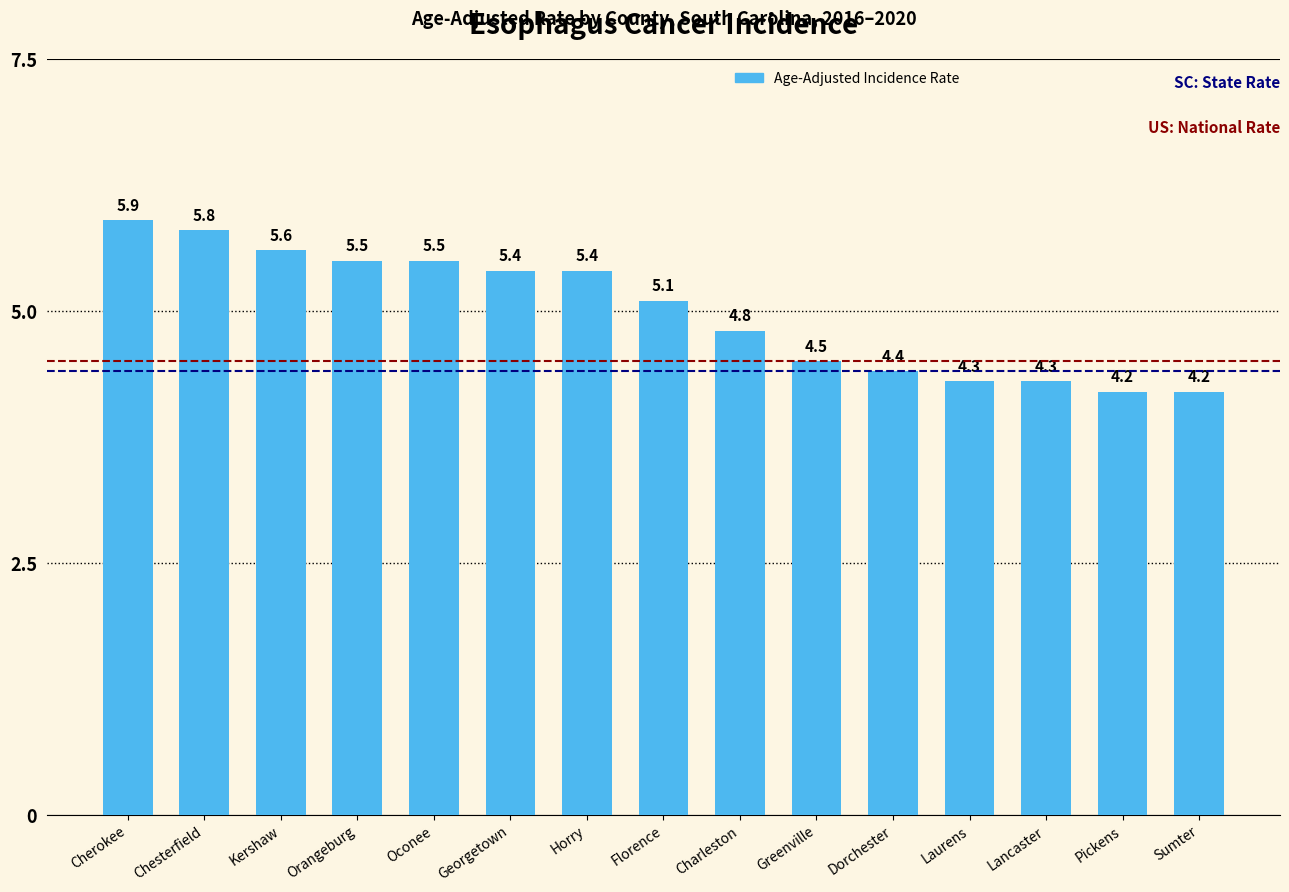

Approximately how many times larger is the value at Orangeburg compared to Sumter?

1.3